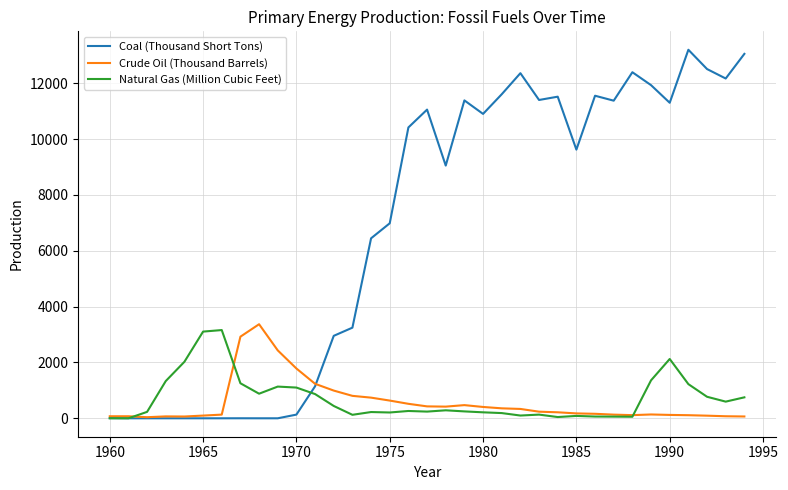

Which series has the largest total across all categories?

Coal (Thousand Short Tons)